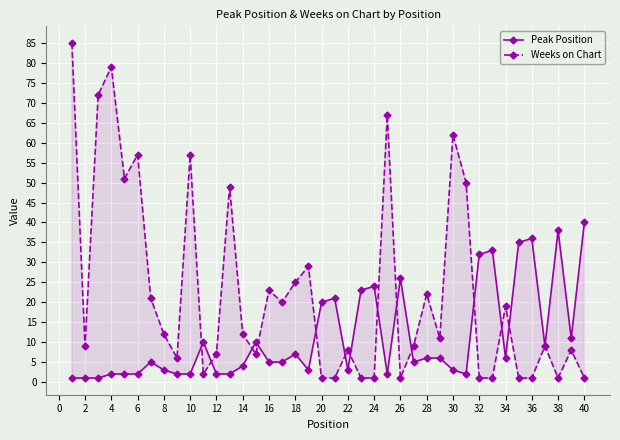

What are all the series names shown in the legend?

Peak Position, Weeks on Chart